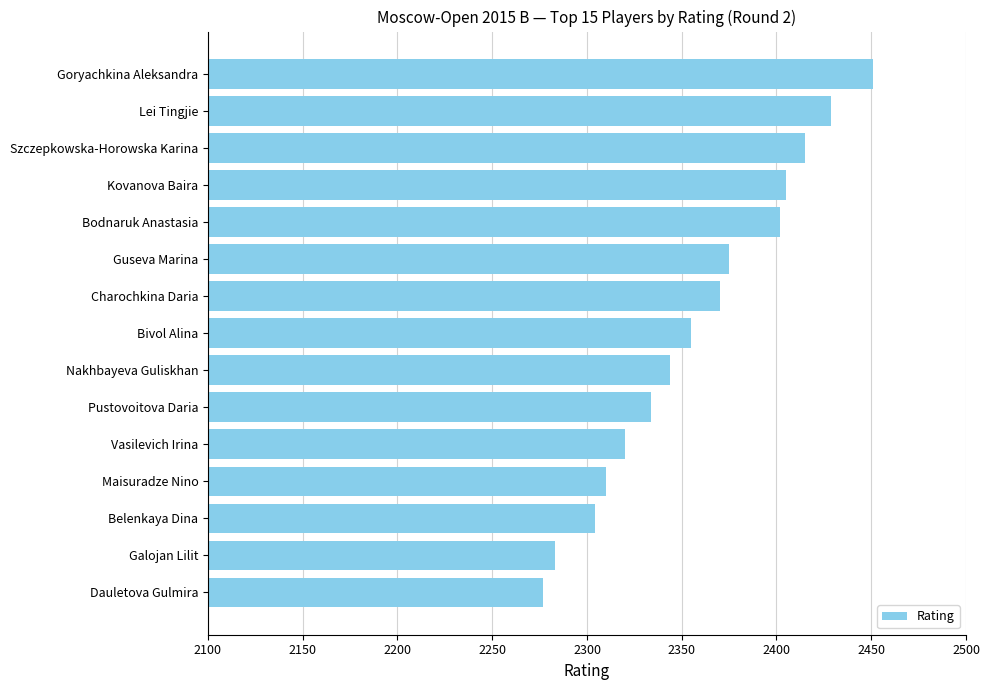

Between Dauletova Gulmira and Szczepkowska-Horowska Karina, which is larger?

Szczepkowska-Horowska Karina